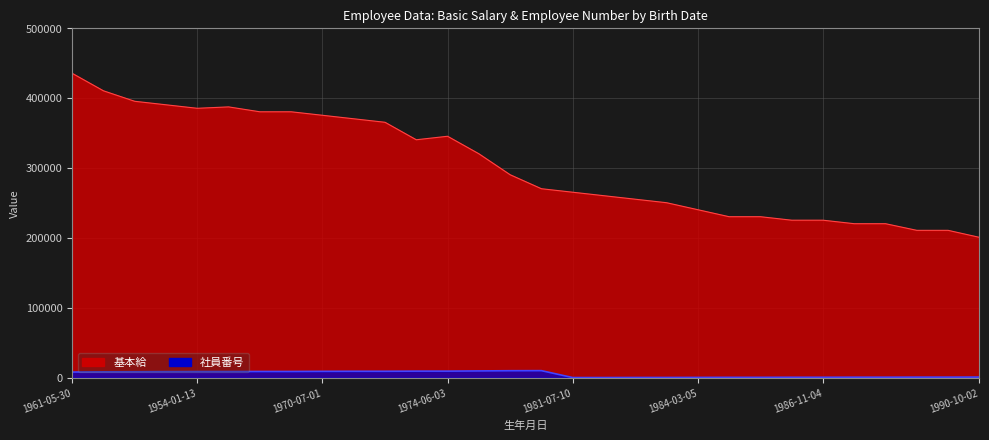

How many values in the 基本給 series exceed 290000?

14